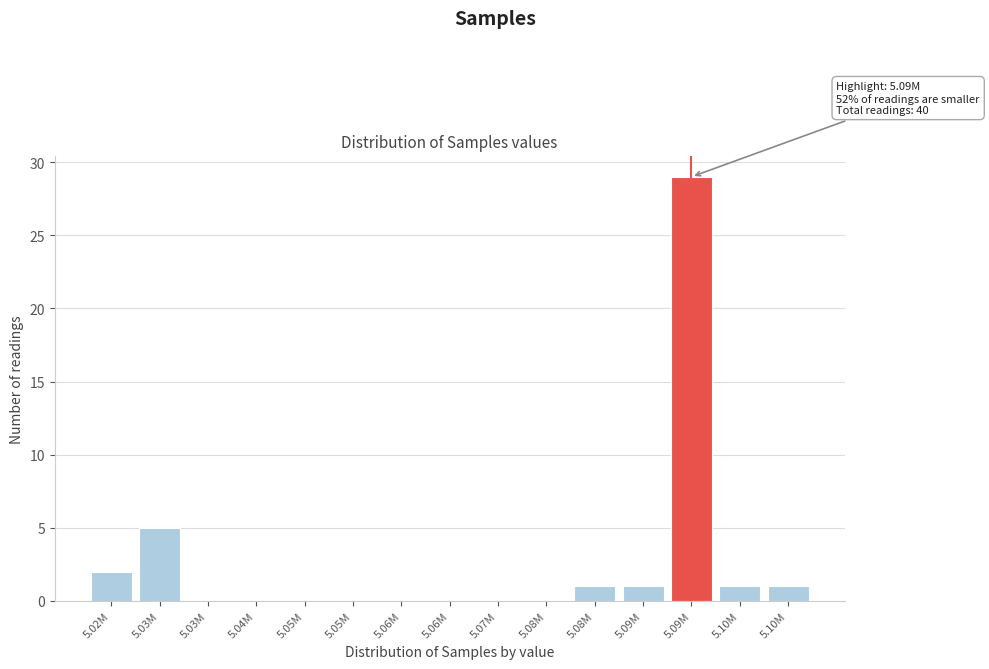

Count the number of data series in this chart.

1